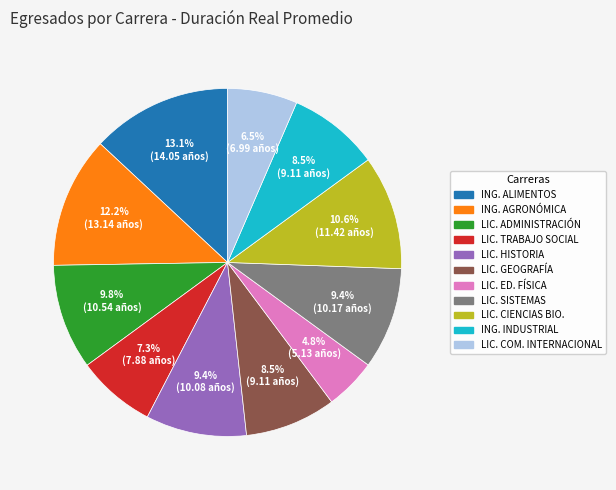

Is there a majority slice in this chart?

No